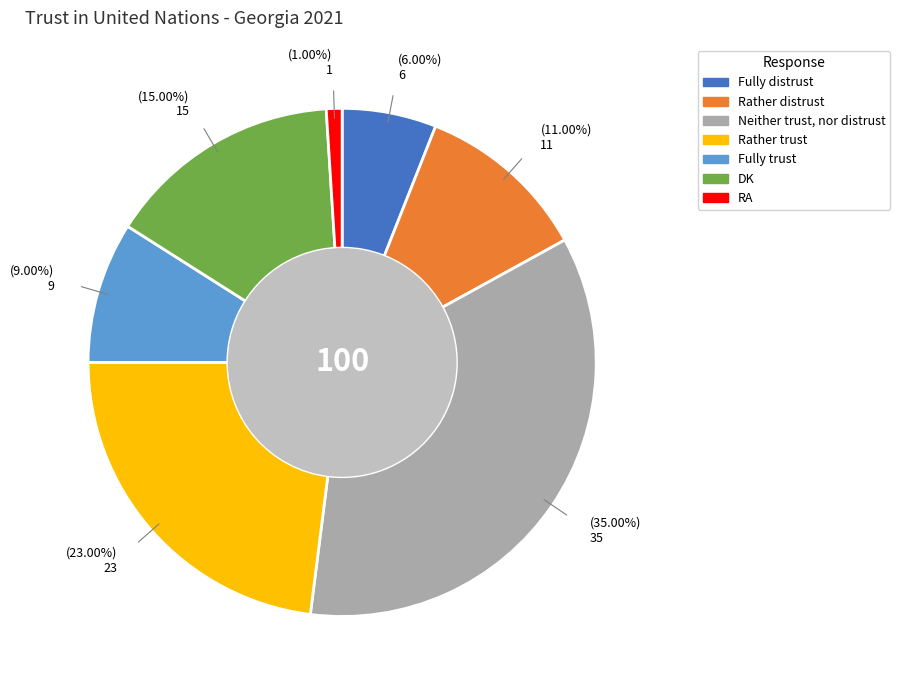

How many slices are in this pie chart?

7